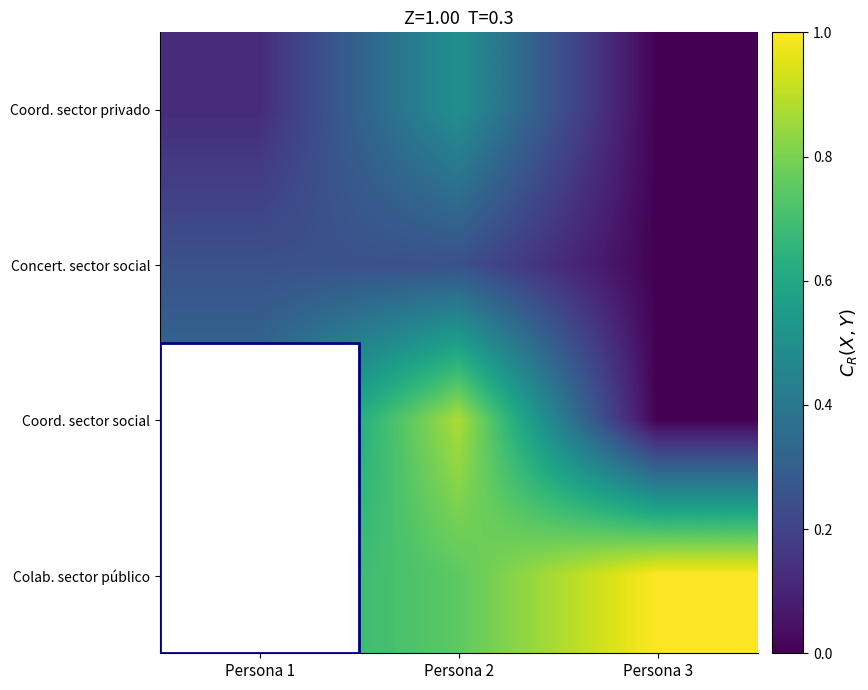

At which category is the sum across all series the highest?

Persona 2